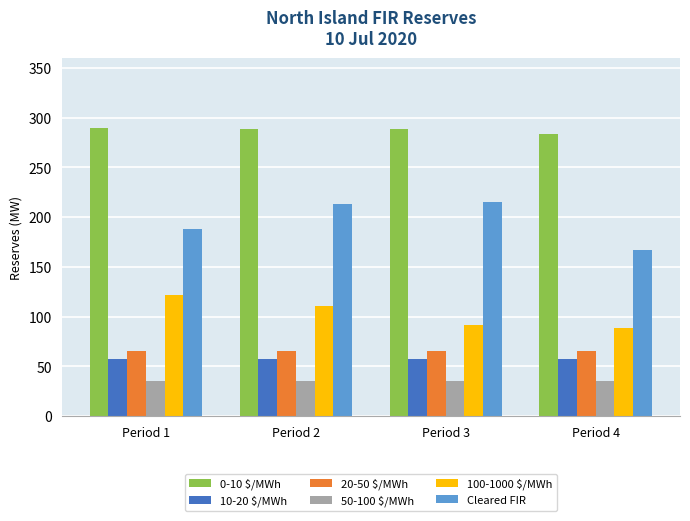

What is the sum of all 50-100 $/MWh values?

140.0